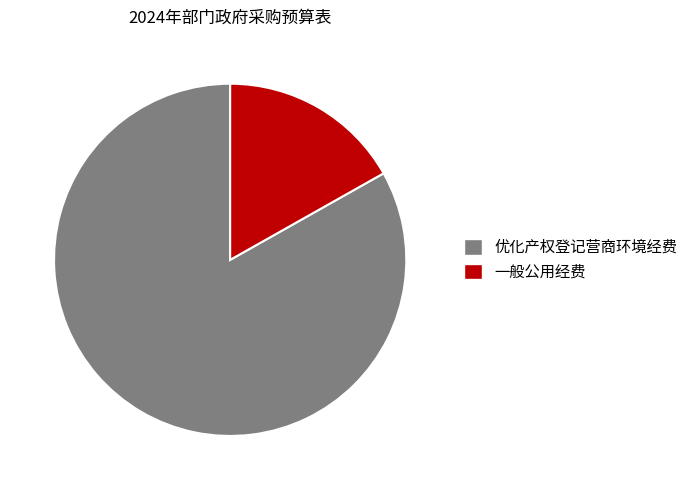

Is the sum of 一般公用经费 and 优化产权登记营商环境经费 greater than half?

Yes